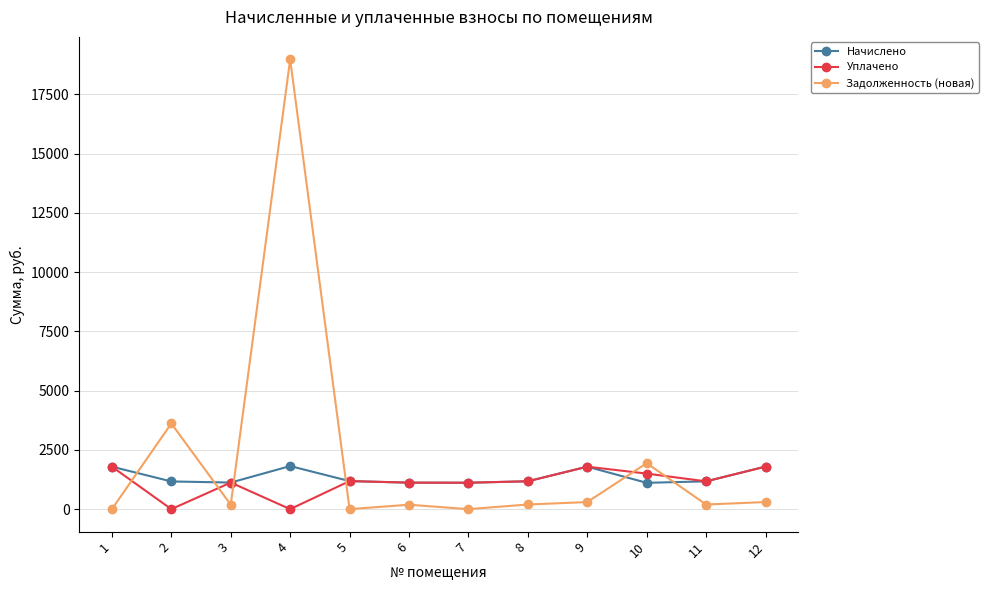

How many intersections are there between Начислено and Задолженность (новая)?

6